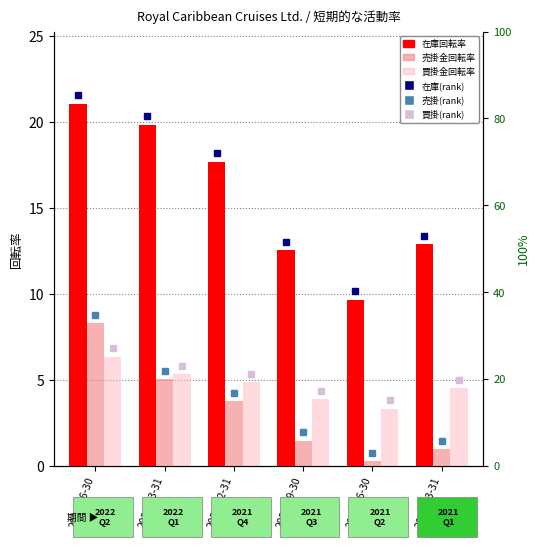

Which series has the largest range (max minus min)?

在庫回転率